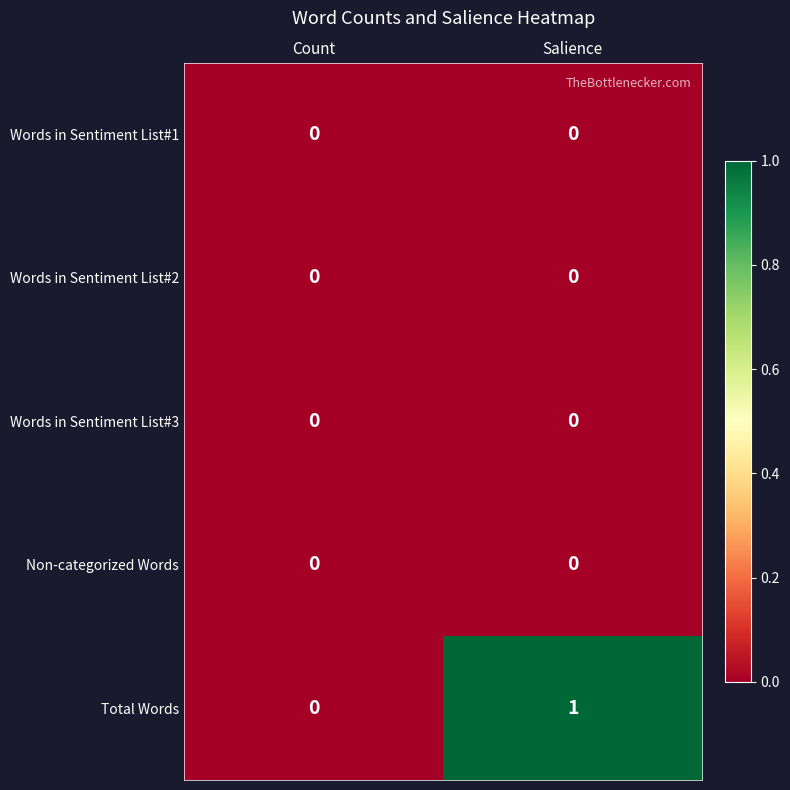

Reading left to right, list all the values displayed in this chart.

Words in Sentiment List#1: 0	0
Words in Sentiment List#2: 0	0
Words in Sentiment List#3: 0	0
Non-categorized Words: 0	0
Total Words: 0	1